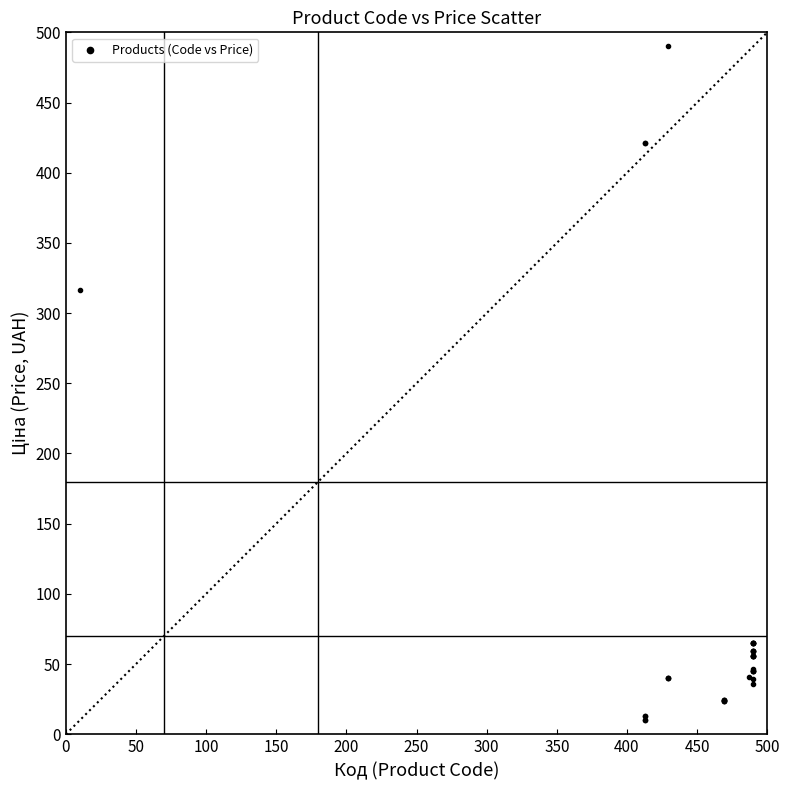

What Y value in the scatter plot is closest to 250?

316.4